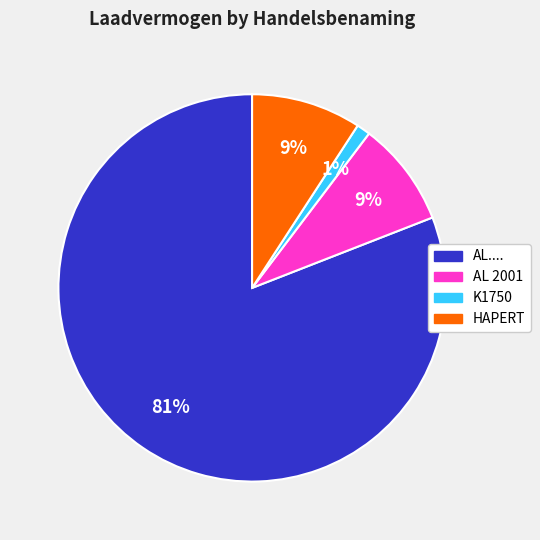

To the nearest percent, what is the difference between the largest and smallest slice percentages?

80%